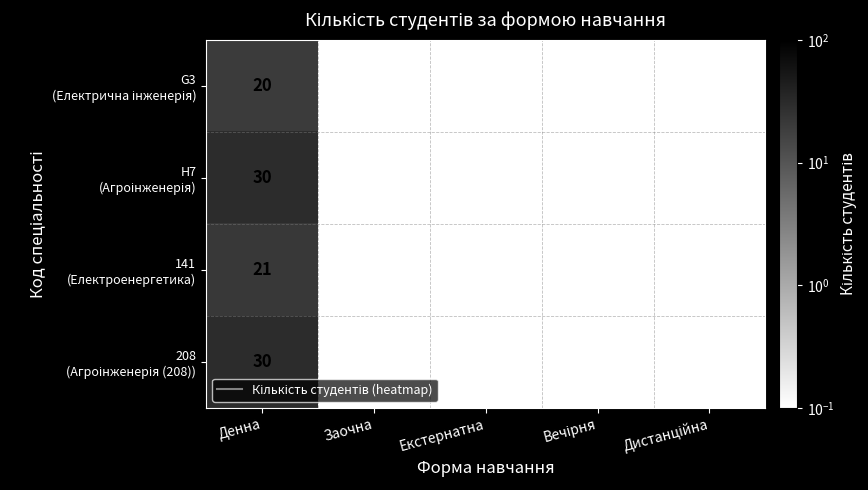

What is the total value across all series at Денна?

101